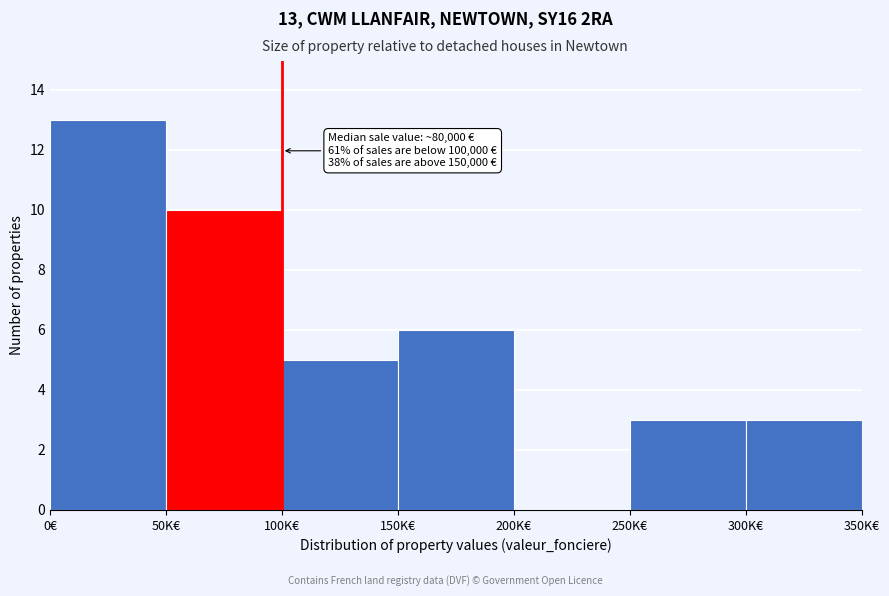

Reading right to left, what are all the values shown in this chart?

300K€=3	250K€=3	200K€=0	150K€=6	100K€=5	50K€=10	0€=13